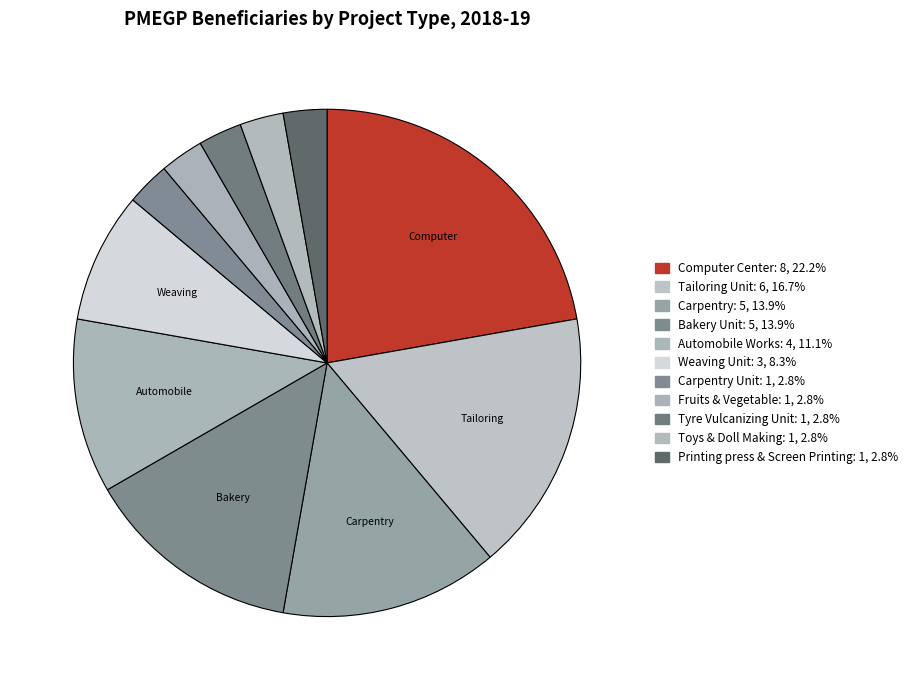

Count the number of slices in the pie.

11